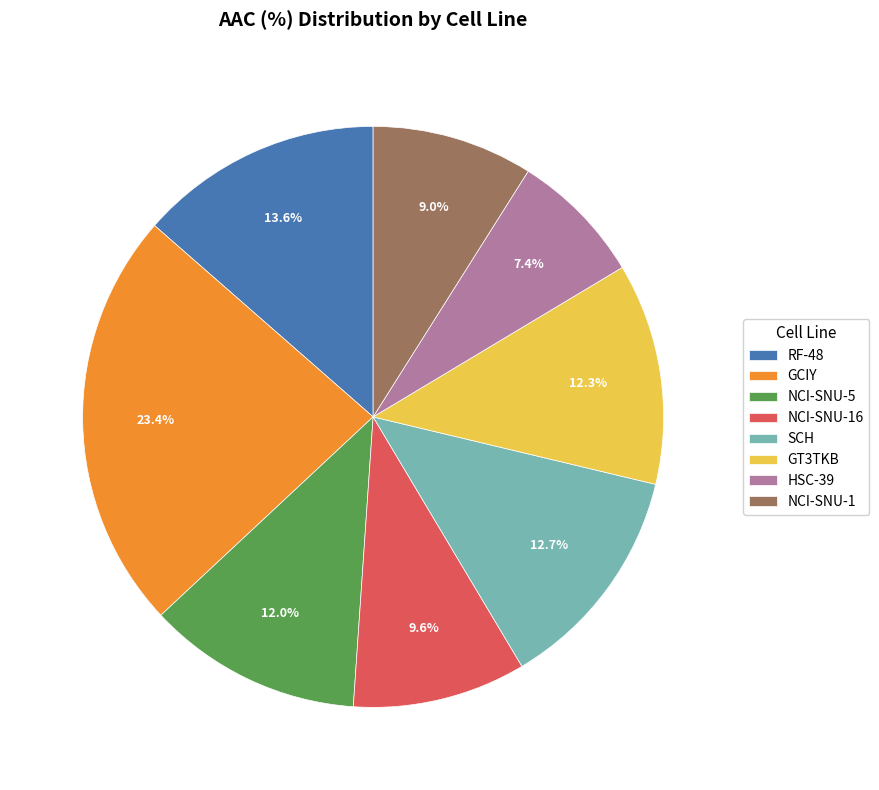

Is it true that NCI-SNU-5 is 12% of the pie?

True